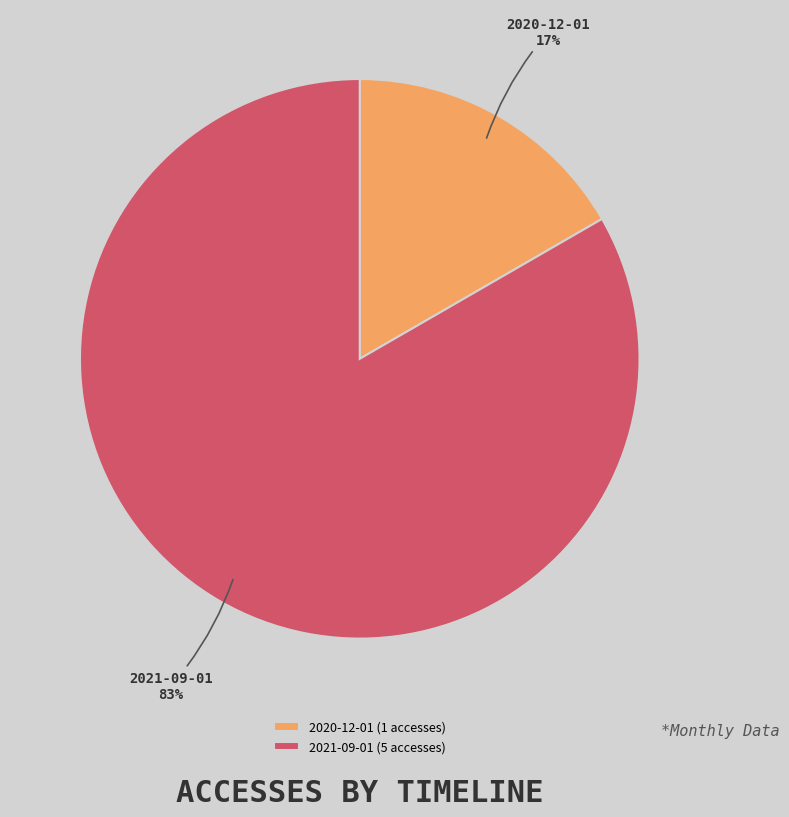

Do 2021-09-01 and 2020-12-01 together represent more than half of the pie?

Yes